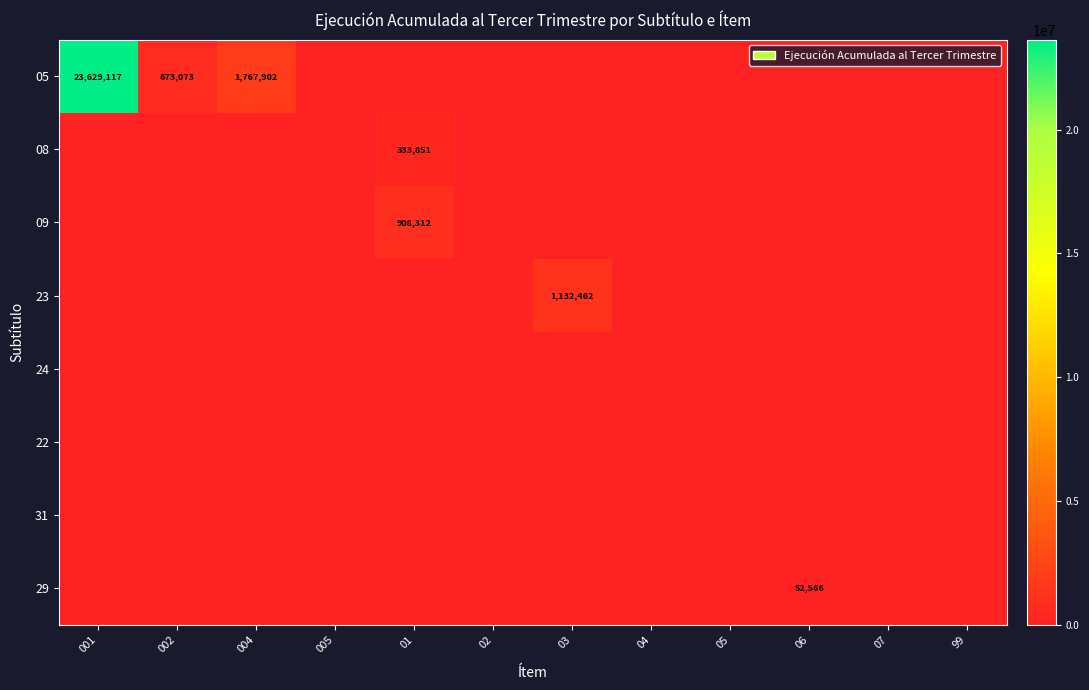

Is it true that 29 equals 24796 at 02?

False